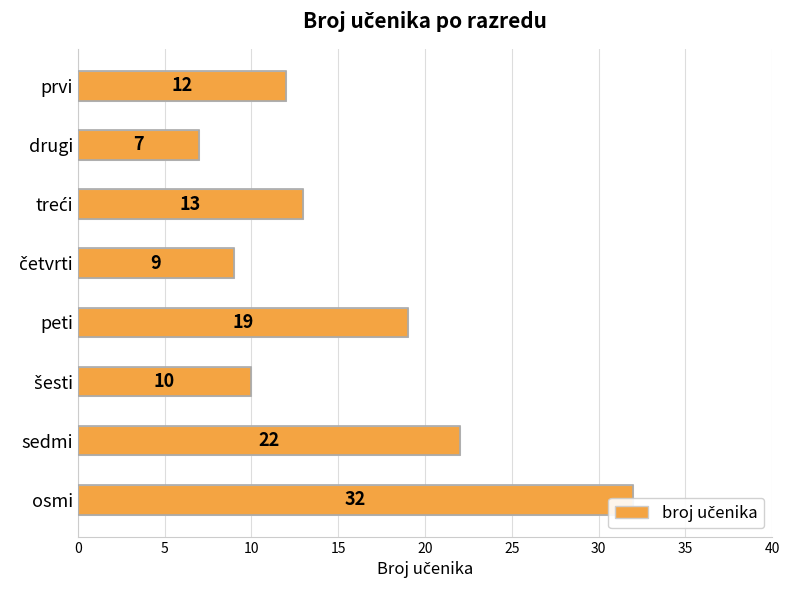

How many categories are shown in the chart?

8